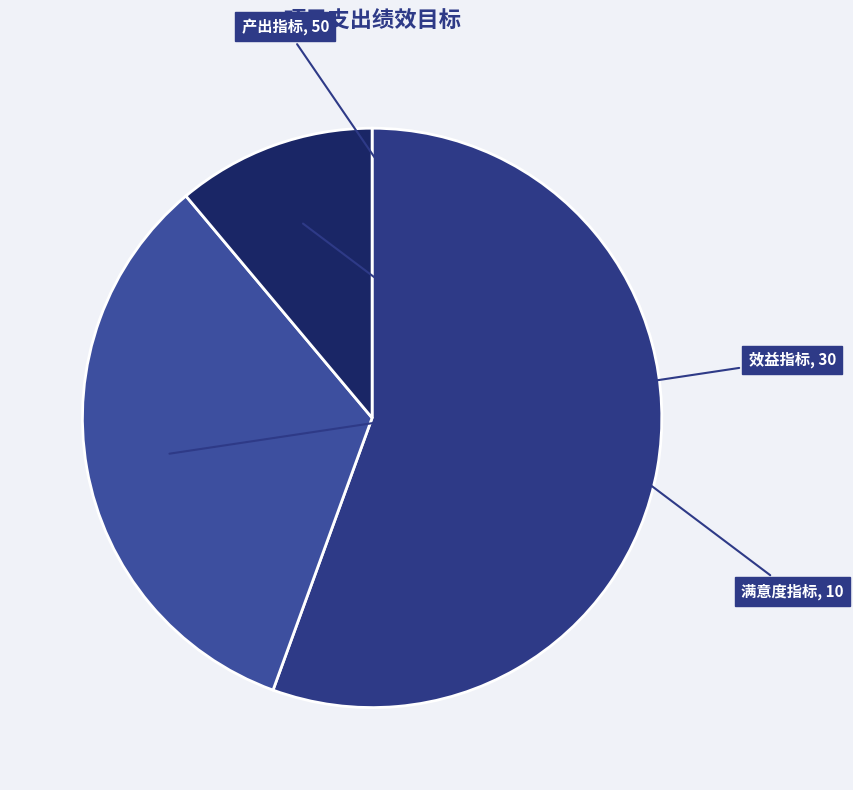

How many slices are in this pie chart?

3